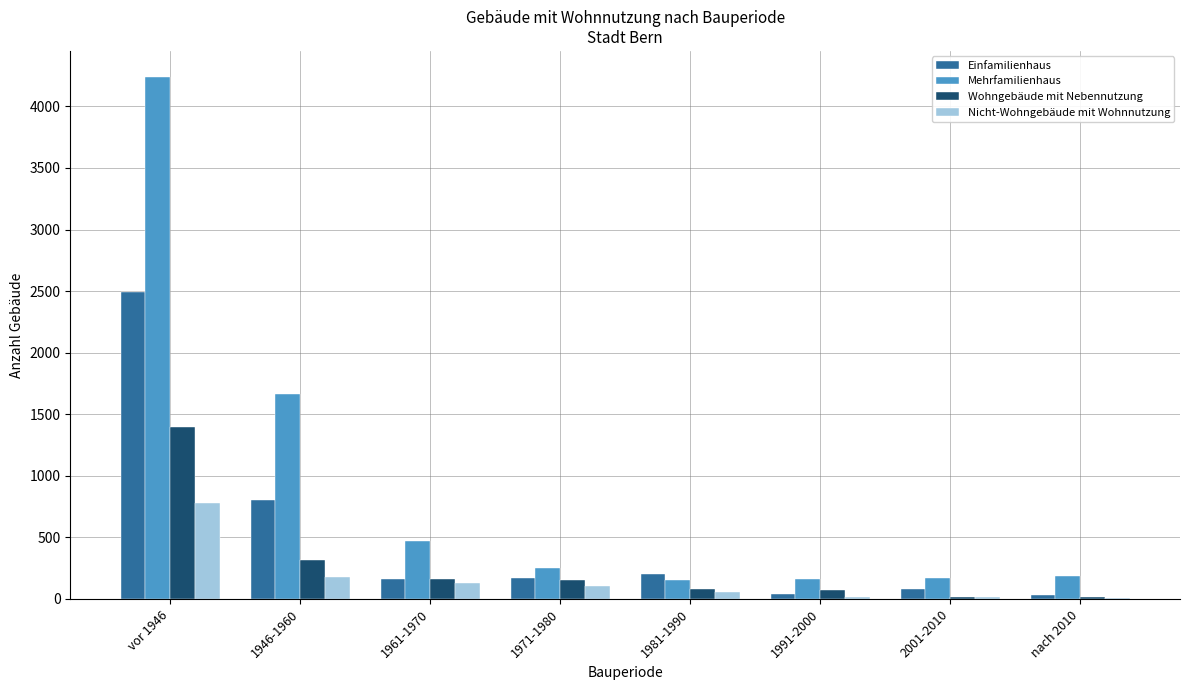

What is the average value of the Wohngebäude mit Nebennutzung series?

276